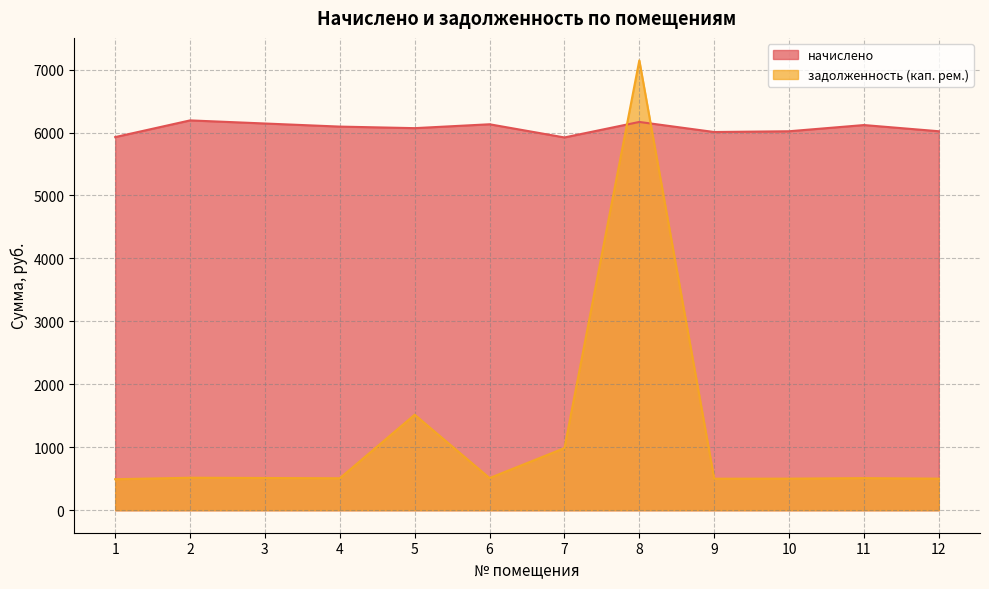

What is the difference between the maximum and minimum values in the задолженность (кап. рем.) series?

6653.8